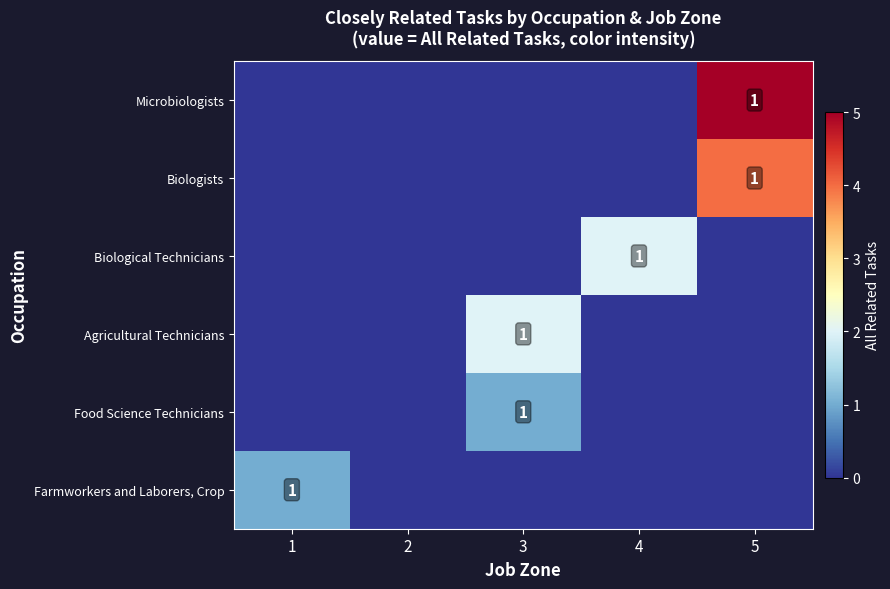

The value of Microbiologists at 5 is 1. True or false?

True